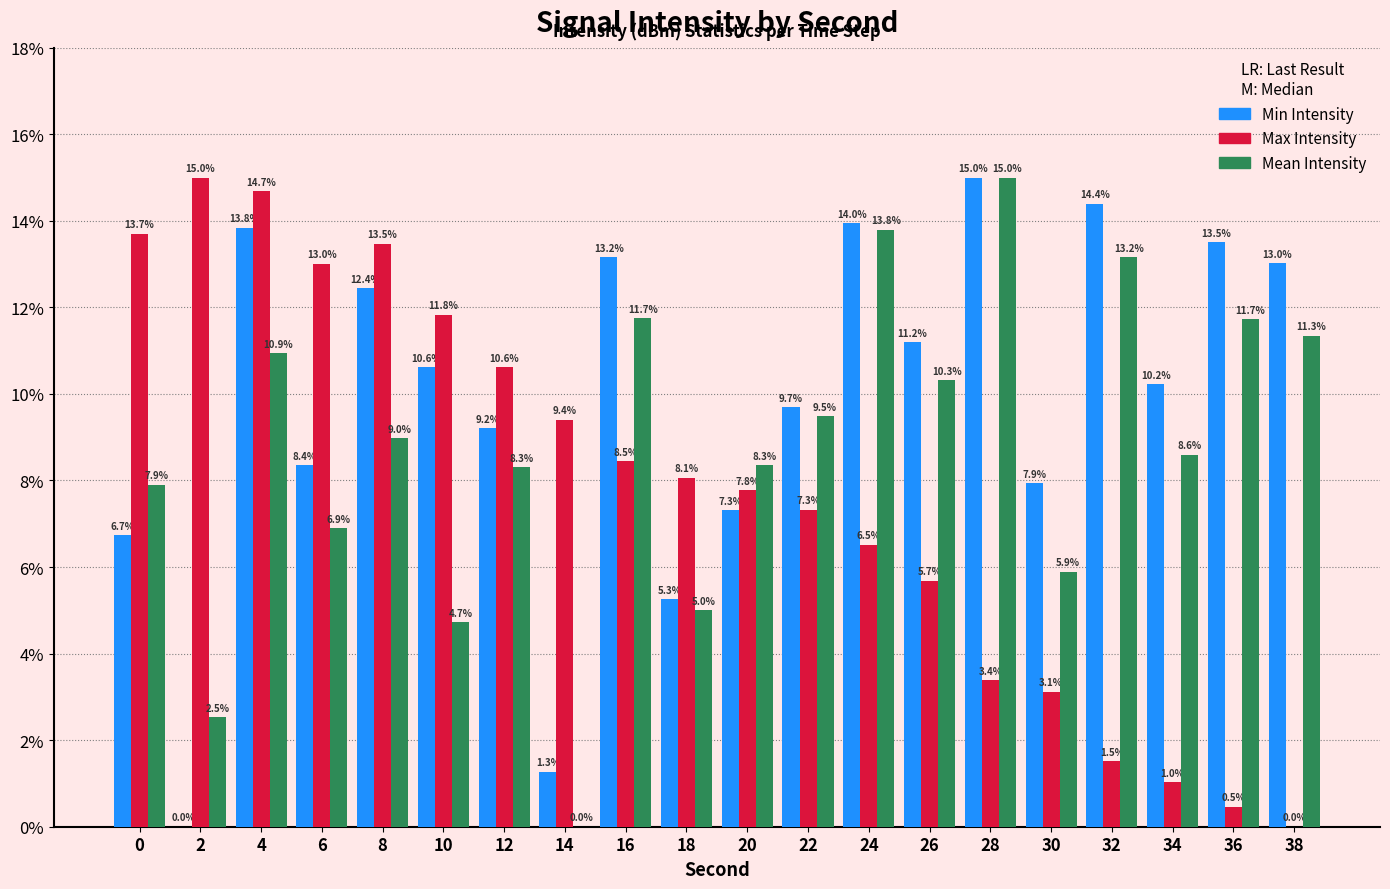

Reading left to right, extract all data points from this chart.

Min Intensity: 6.7	0.0	13.8	8.4	12.4	10.6	9.2	1.3	13.2	5.3	7.3	9.7	14.0	11.2	15.0	7.9	14.4	10.2	13.5	13.0
Max Intensity: 13.7	15.0	14.7	13.0	13.5	11.8	10.6	9.4	8.5	8.1	7.8	7.3	6.5	5.7	3.4	3.1	1.5	1.0	0.5	0.0
Mean Intensity: 7.9	2.5	10.9	6.9	9.0	4.7	8.3	0.0	11.7	5.0	8.3	9.5	13.8	10.3	15.0	5.9	13.2	8.6	11.7	11.3